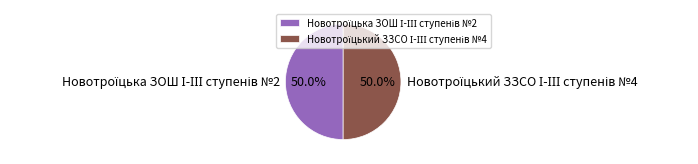

How many segments does this pie chart have?

2